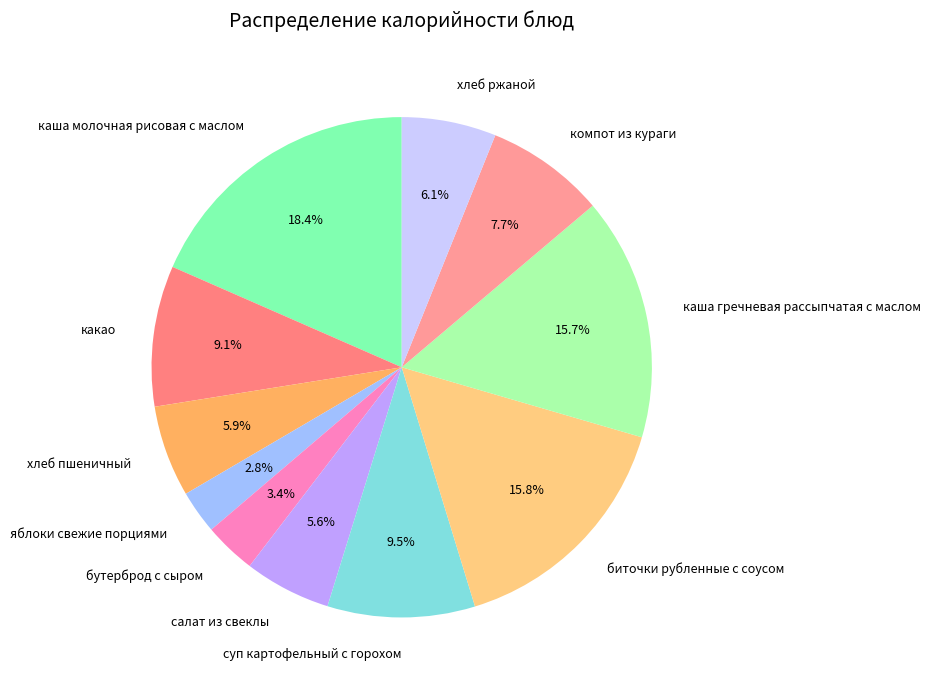

How many segments does this pie chart have?

11